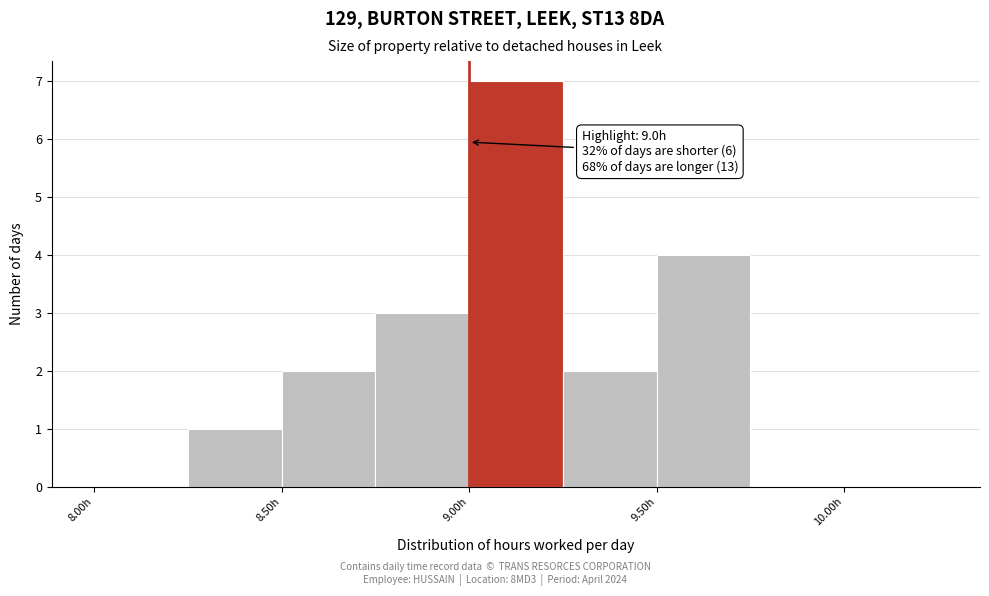

Over which range of the x-axis is the bar tallest?

9.00 to 9.25